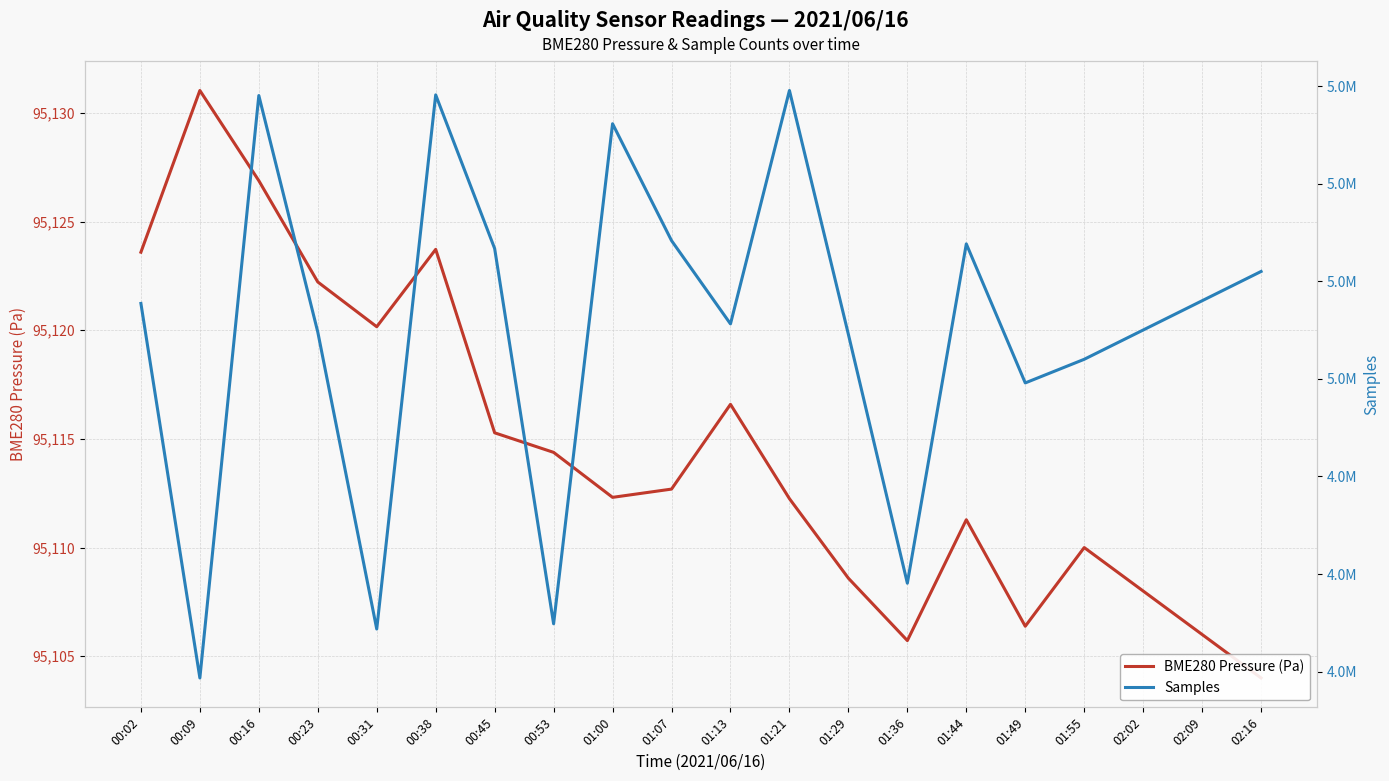

True or false: BME280 Pressure (Pa) has more than 2 interior local peaks.

True